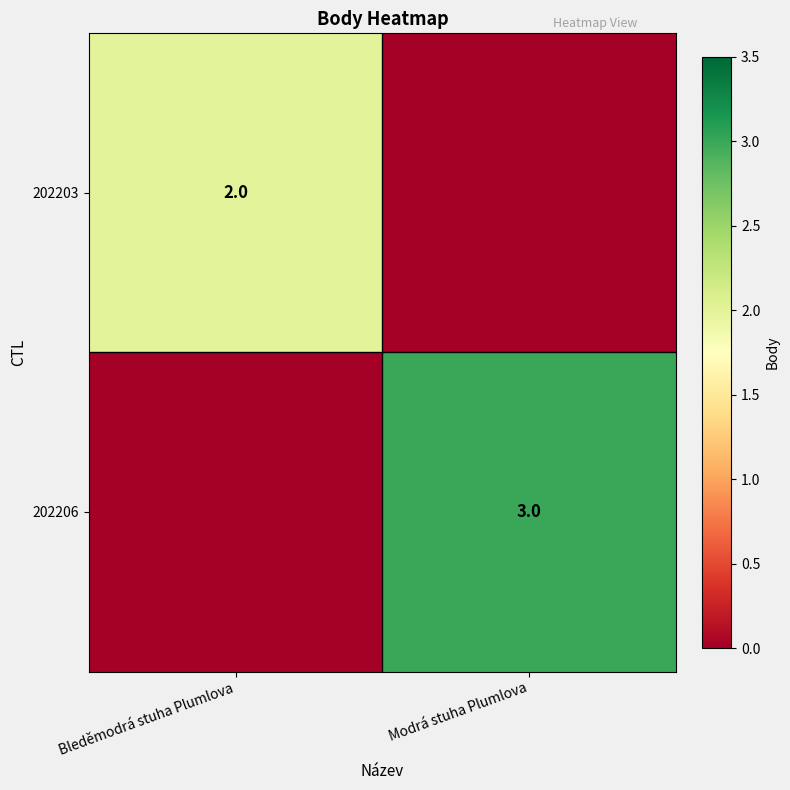

True or false: 202203 has a value of 2 at Bleděmodrá stuha Plumlova.

True